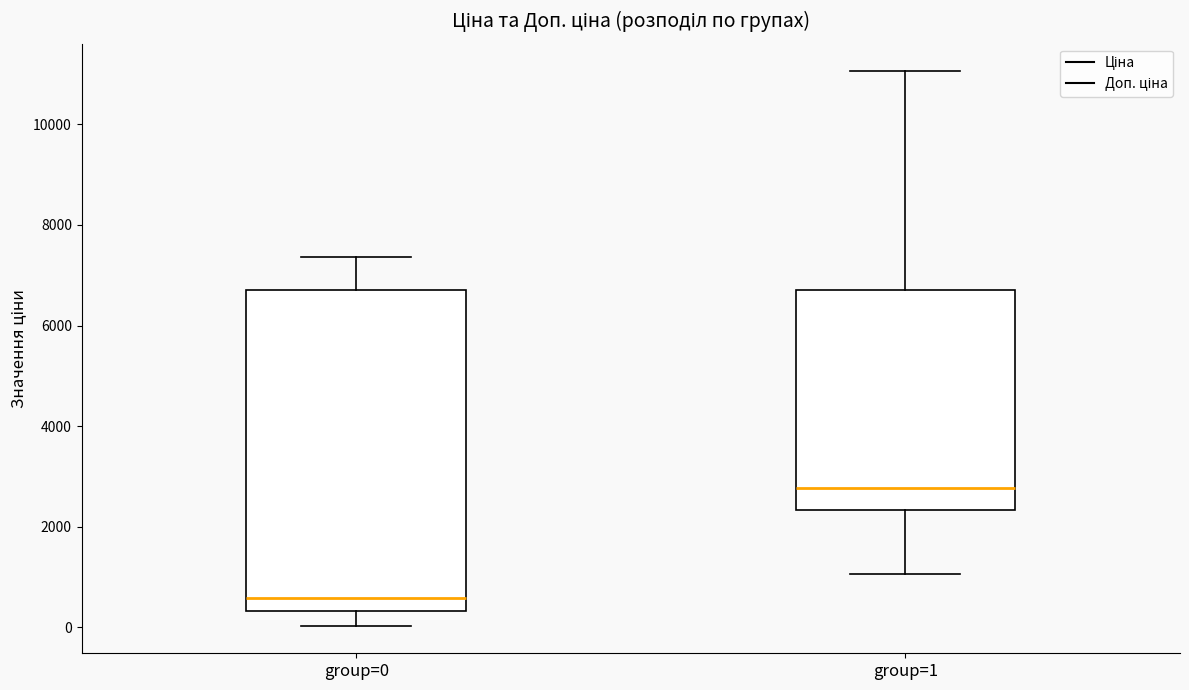

Which box has the highest median line?

group=1